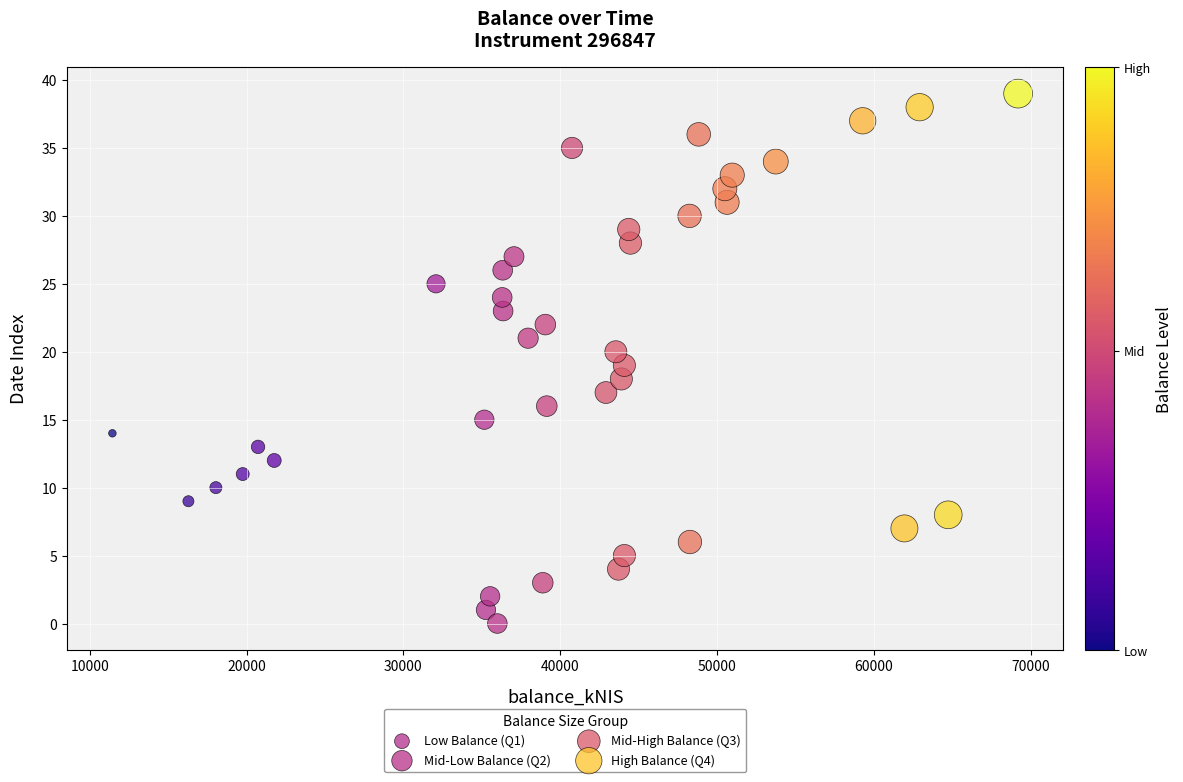

Which series contains the highest Y value?

High Balance (Q4)